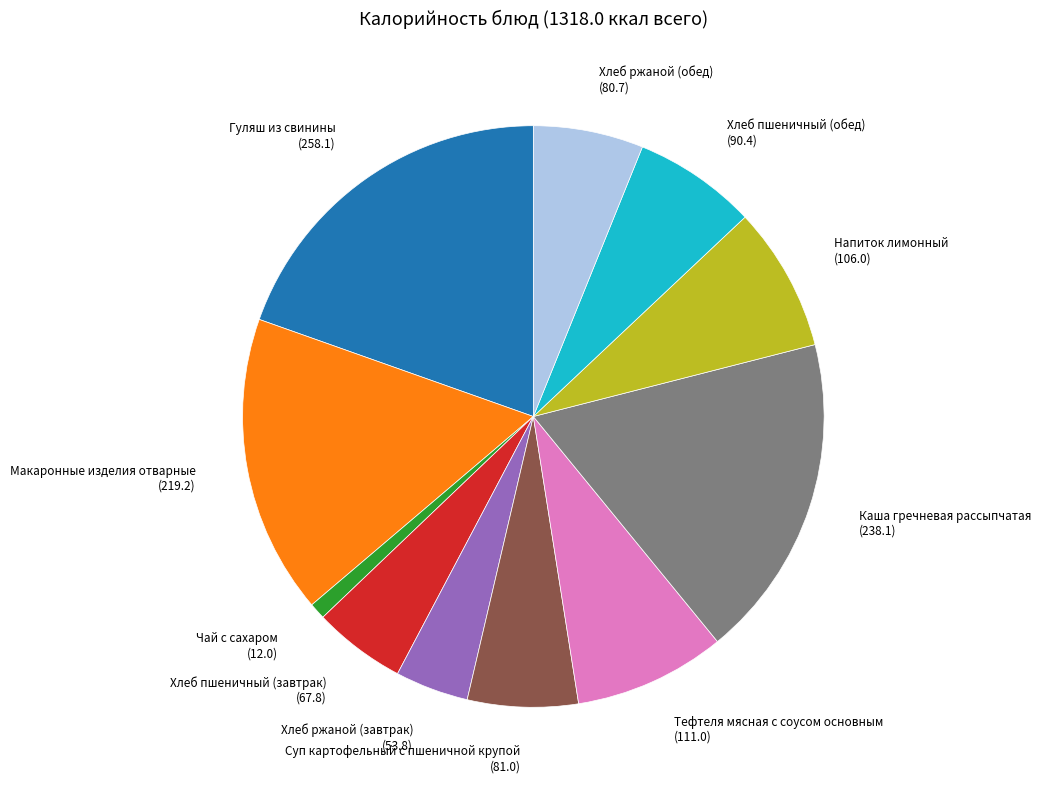

Does any single category account for the majority?

No